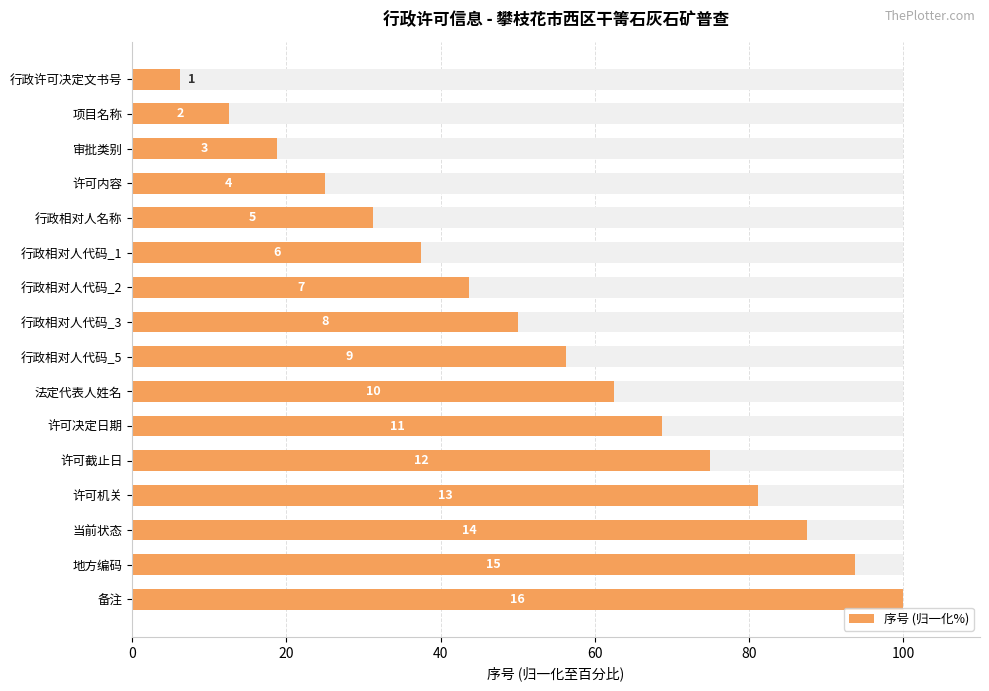

Reading left to right, what are all the values shown in this chart?

6.2	12.5	18.8	25.0	31.2	37.5	43.8	50.0	56.2	62.5	68.8	75.0	81.2	87.5	93.8	100.0